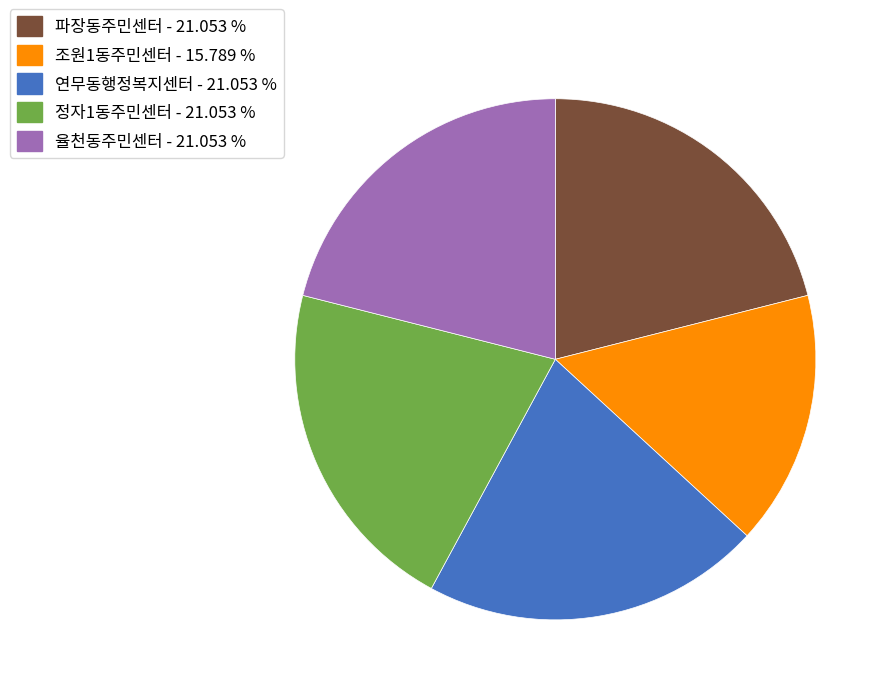

How many slices are in this pie chart?

5